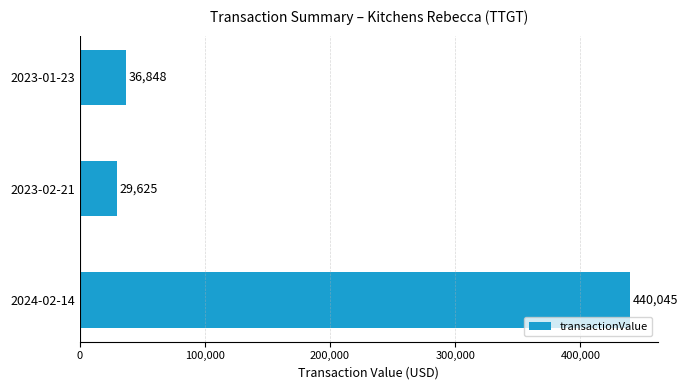

At which category does the chart reach its minimum across all series?

2023-02-21